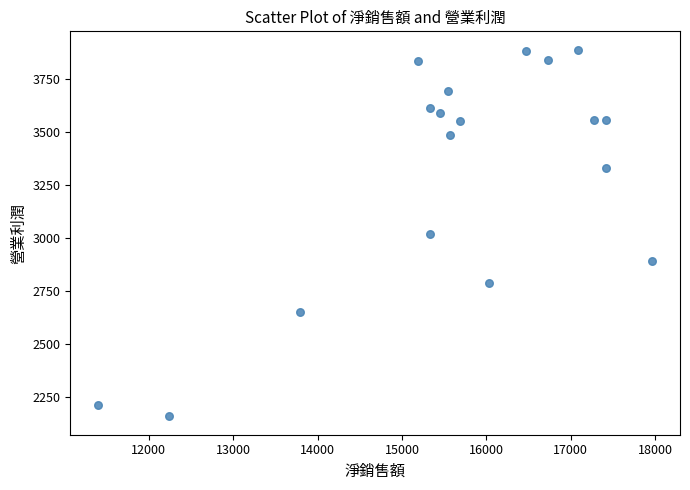

What is the range of X values (max minus min)?

6570